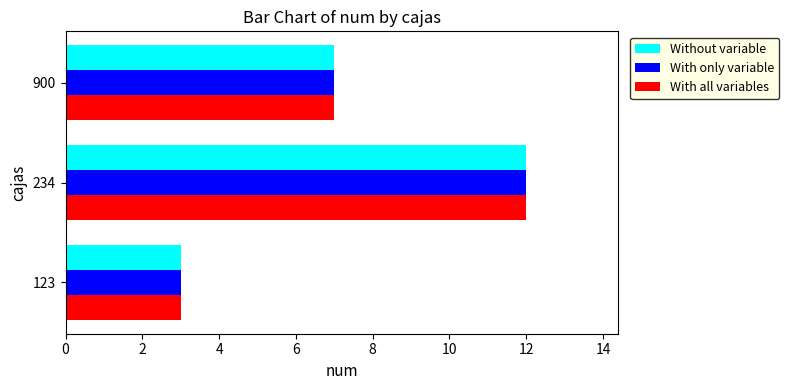

Is it true that Without variable equals 2 at 900?

False